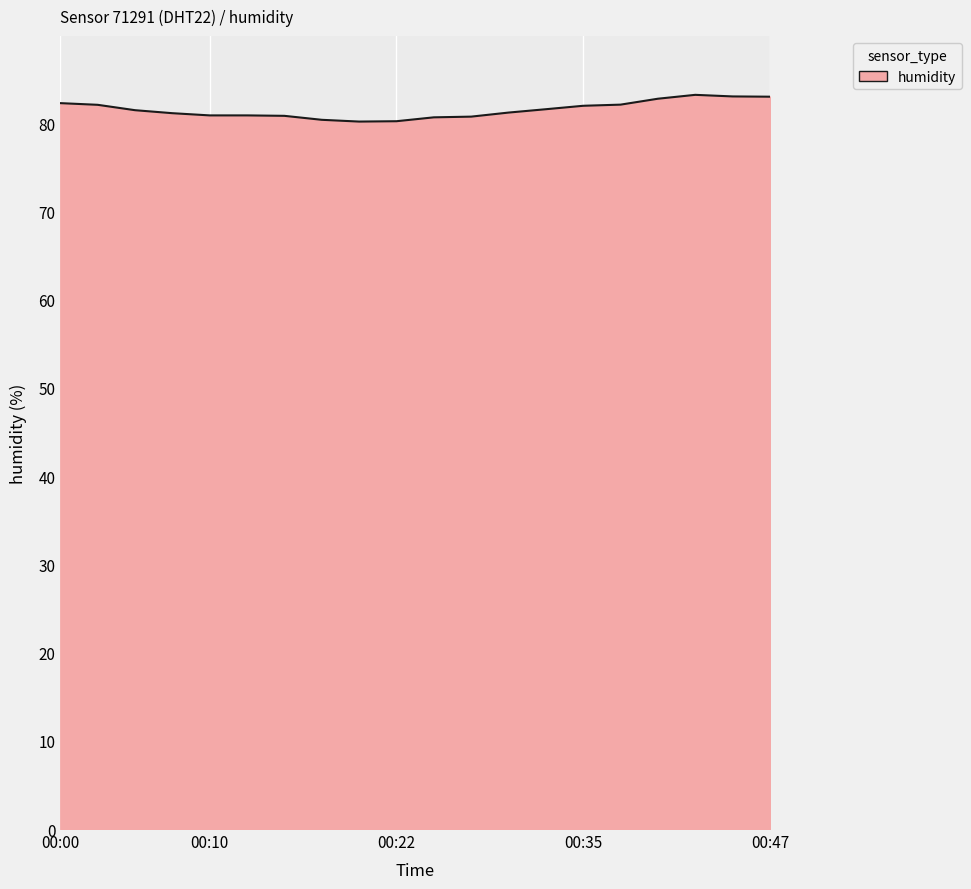

What is the smallest value displayed?

80.2